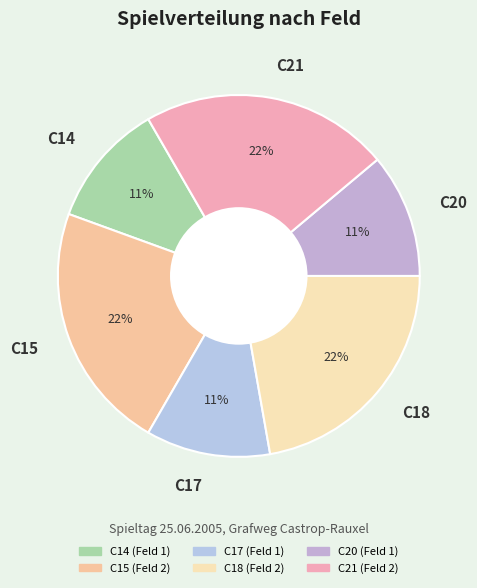

Is there a majority slice in this chart?

No